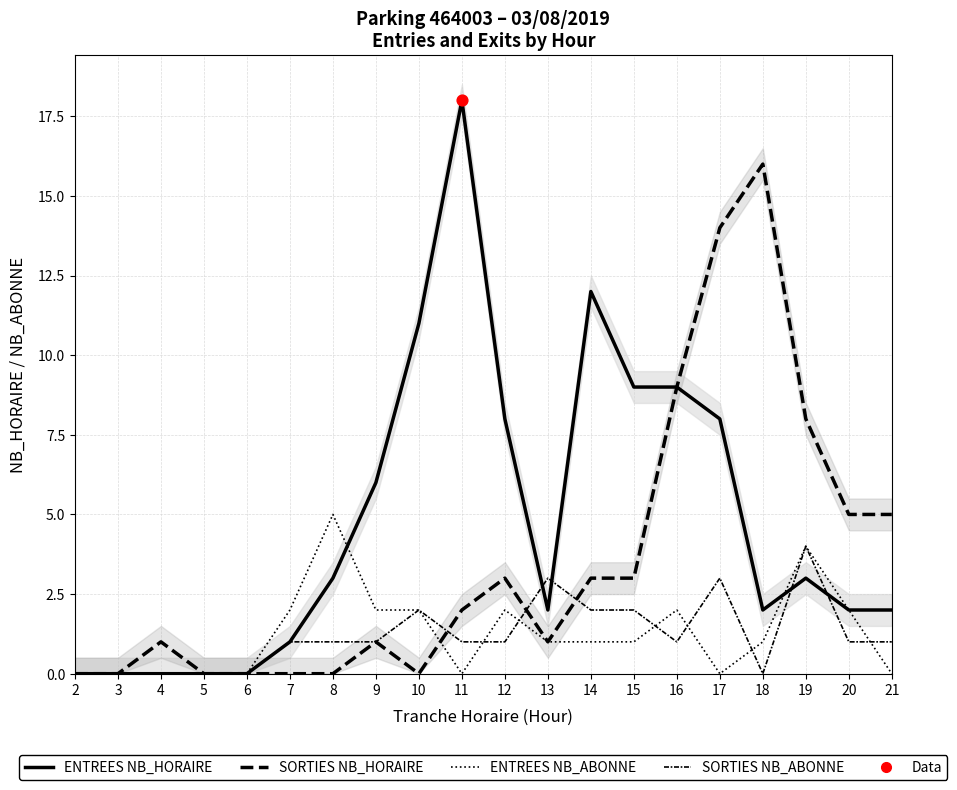

What is the total value across all series at 16?

21